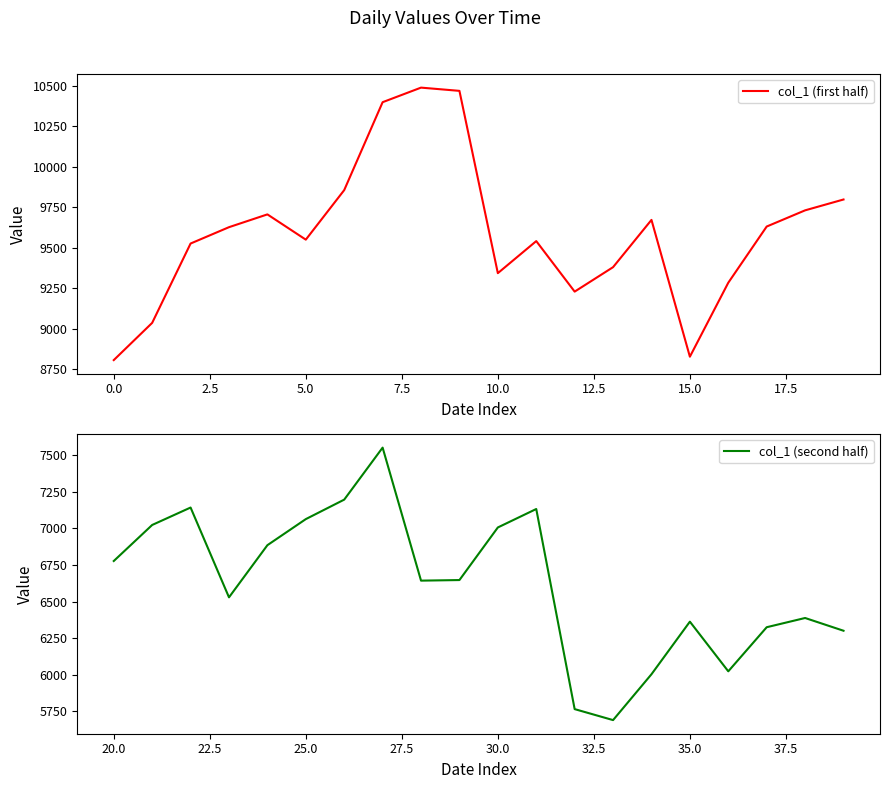

In col_1 (first half), how many points are higher than both neighbors (excluding endpoints)?

4